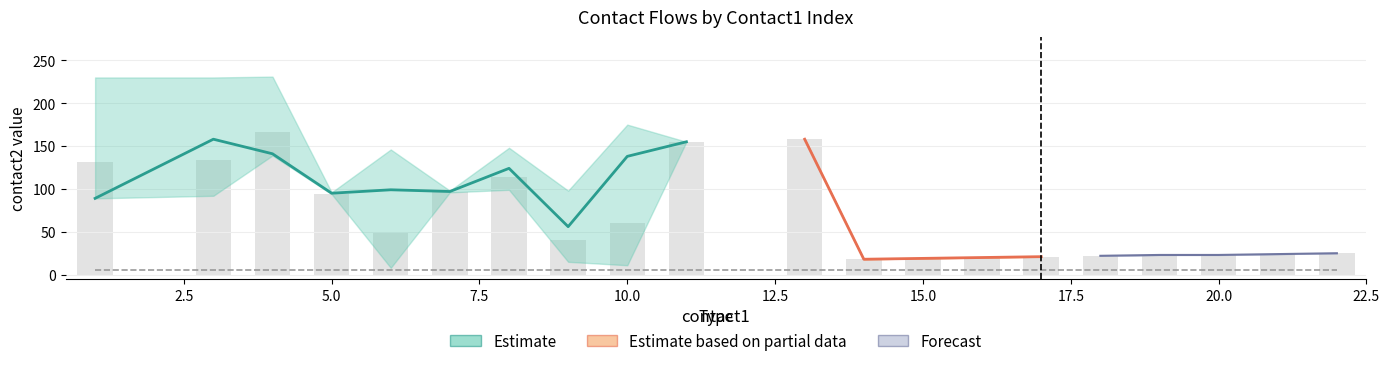

Between 21 and 9, which is larger?

9